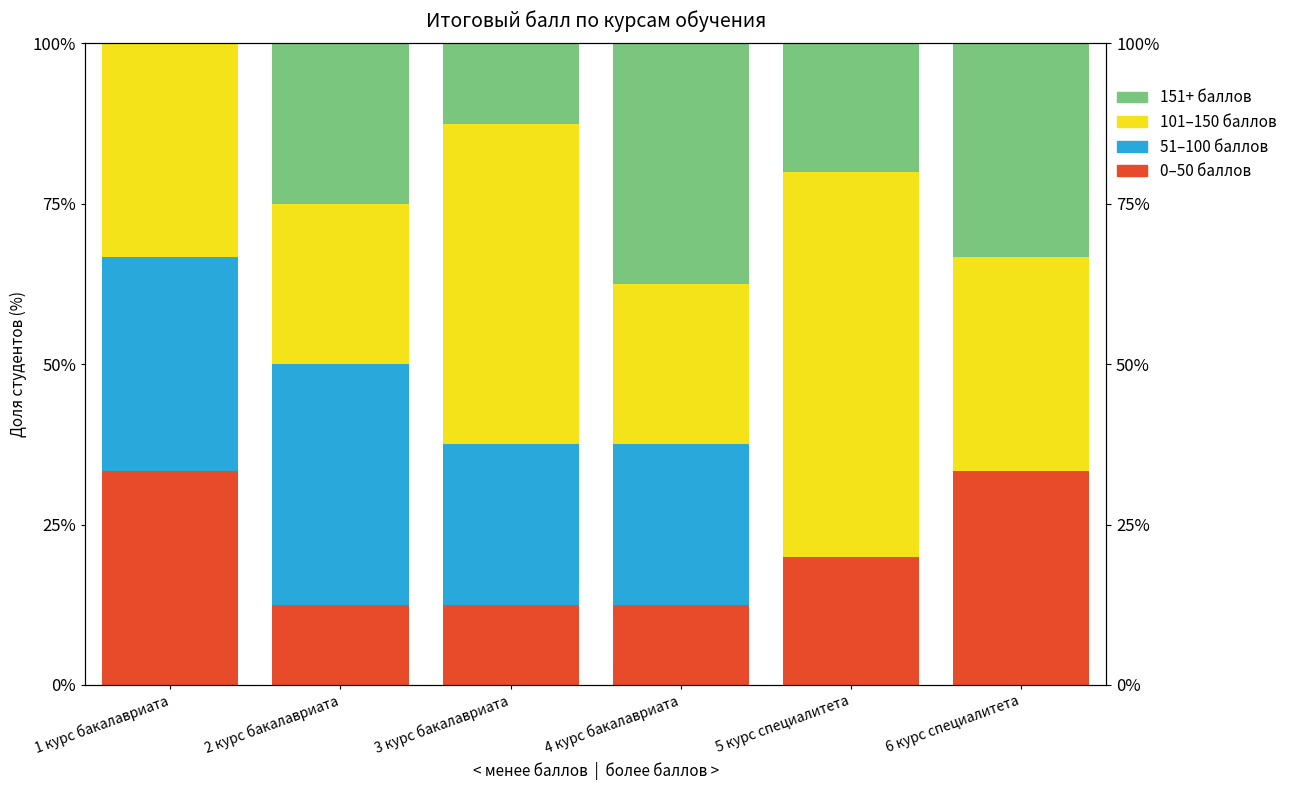

The 101–150 баллов series shows 25.0 at 2 курс бакалавриата. True or false?

True